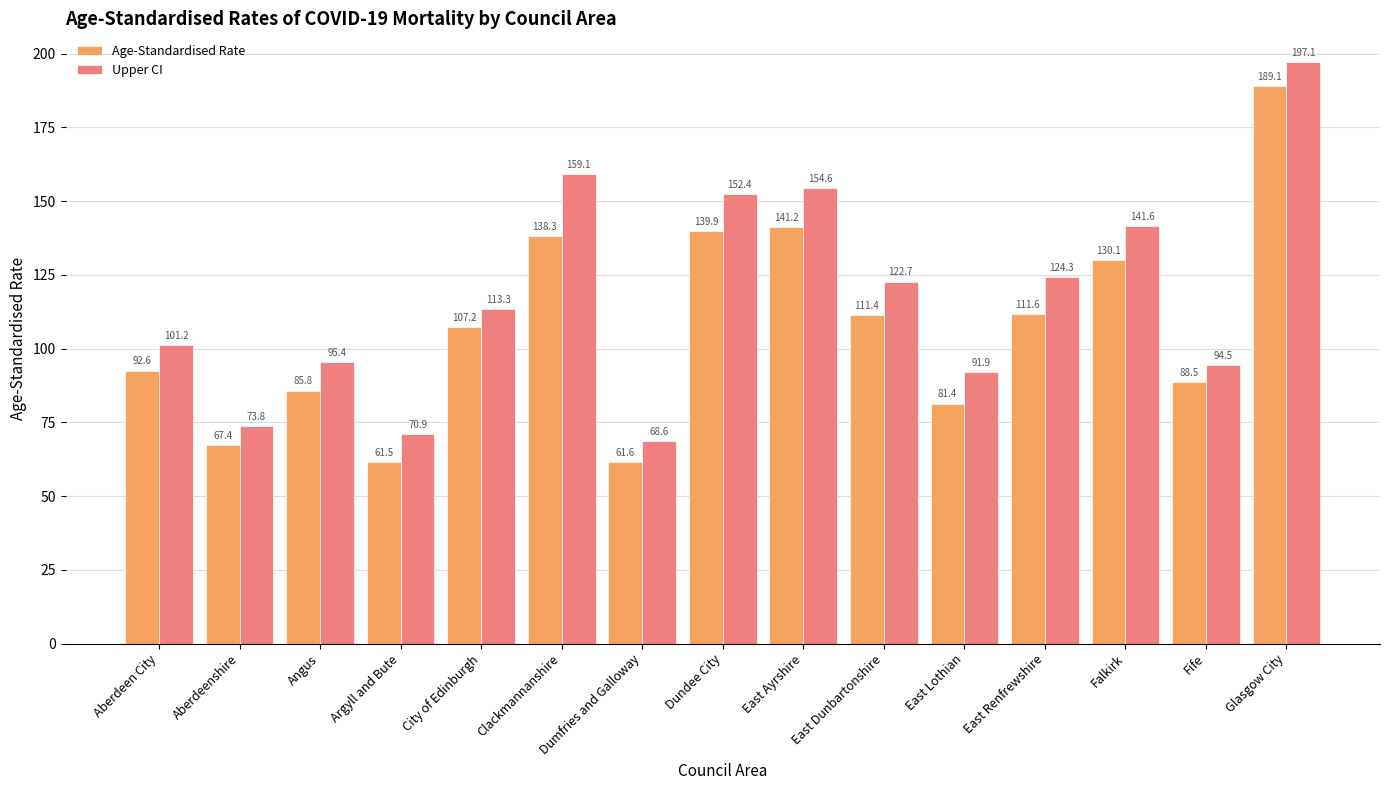

Is the value of Age-Standardised Rate at Dumfries and Galloway greater than the value of Upper CI at East Dunbartonshire?

No